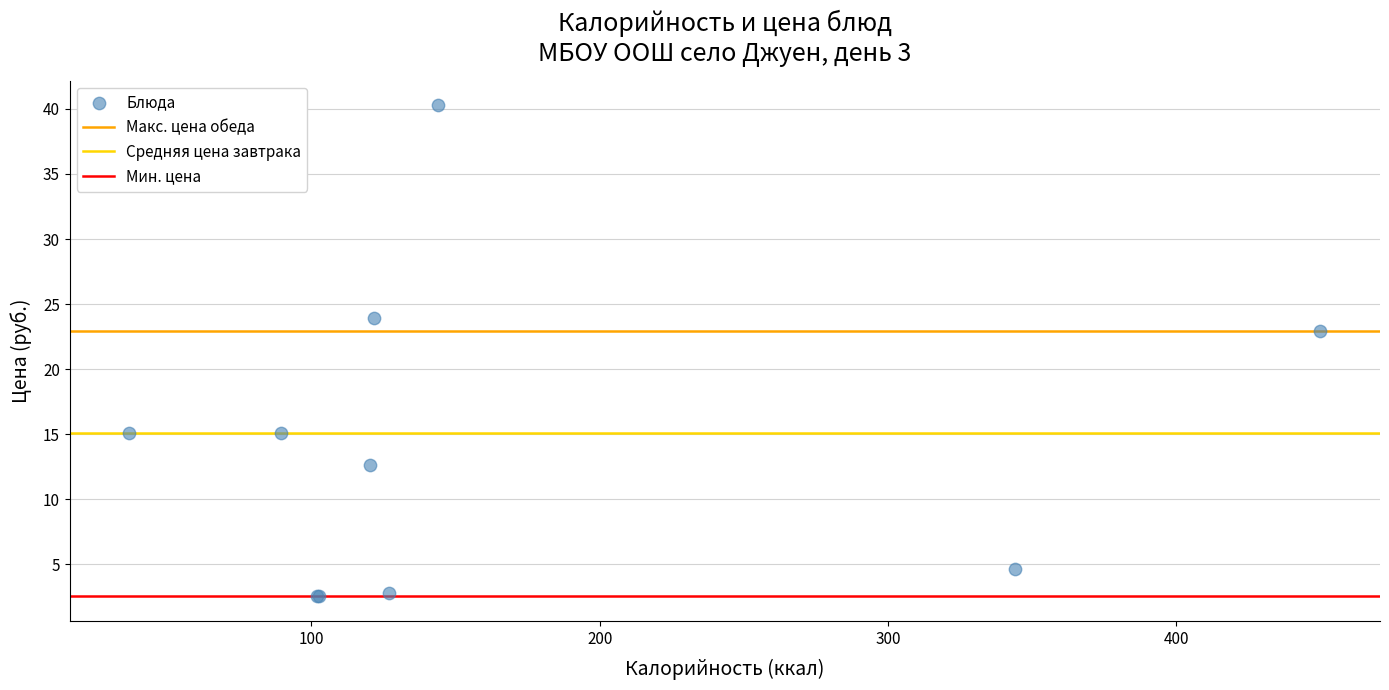

What Y value in the scatter plot is closest to 21?

22.9